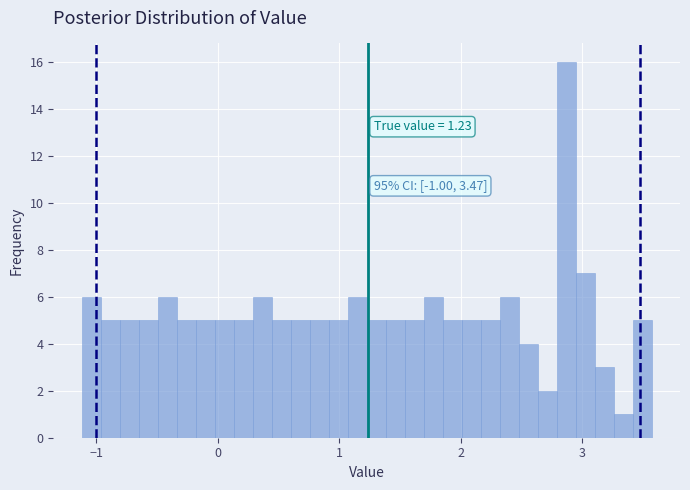

Around what value on the x-axis is the tallest bar? Give the approximate position of its centre, as read against the axis.

2.9